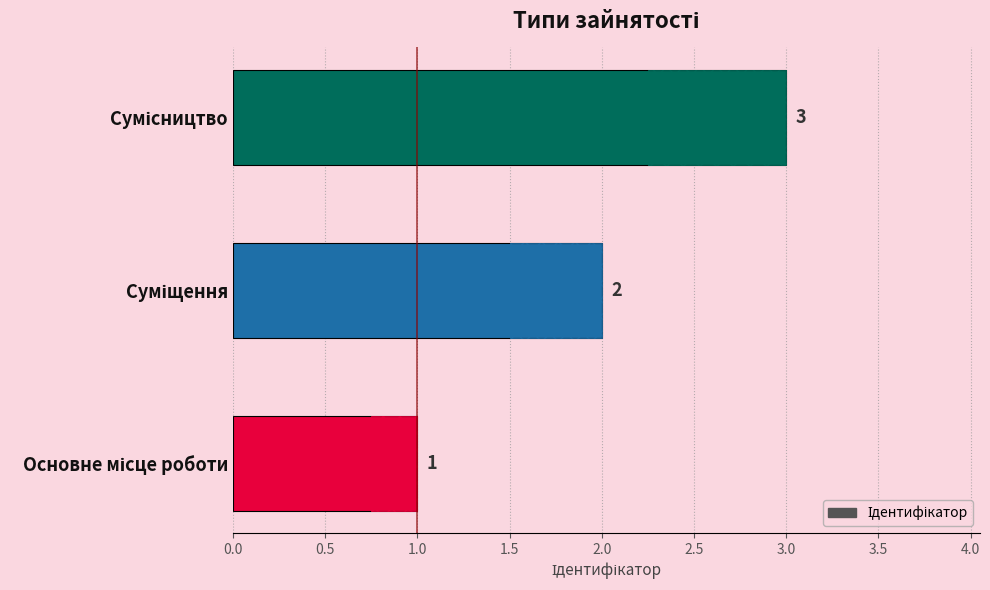

Is it true that the value at Суміщення is 1?

False